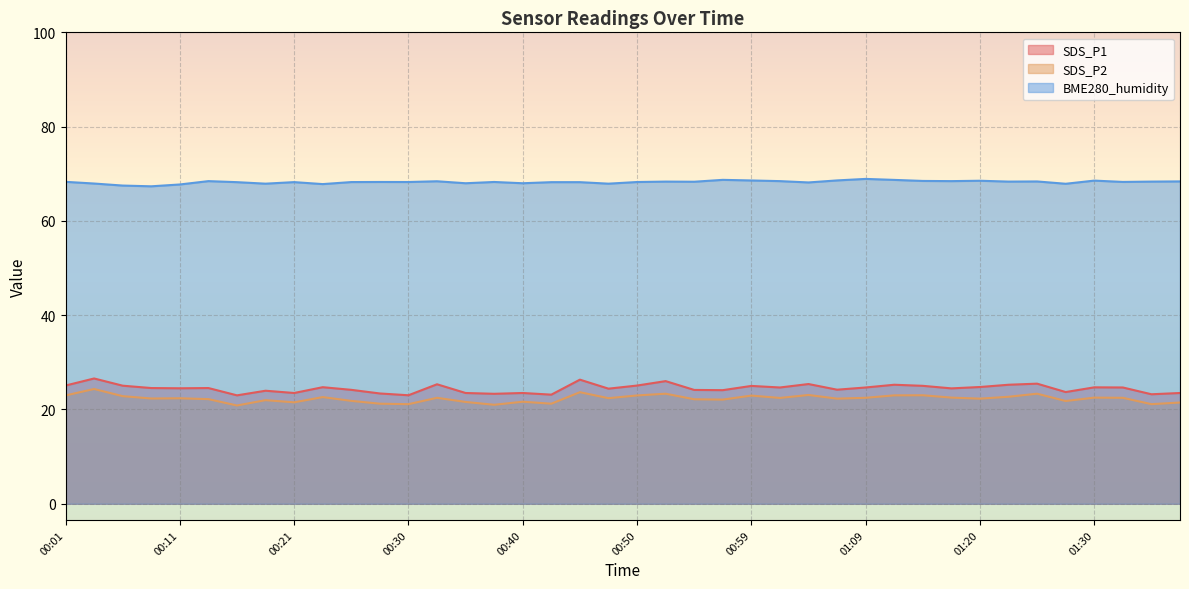

What is the sum of all SDS_P1 values?

979.0